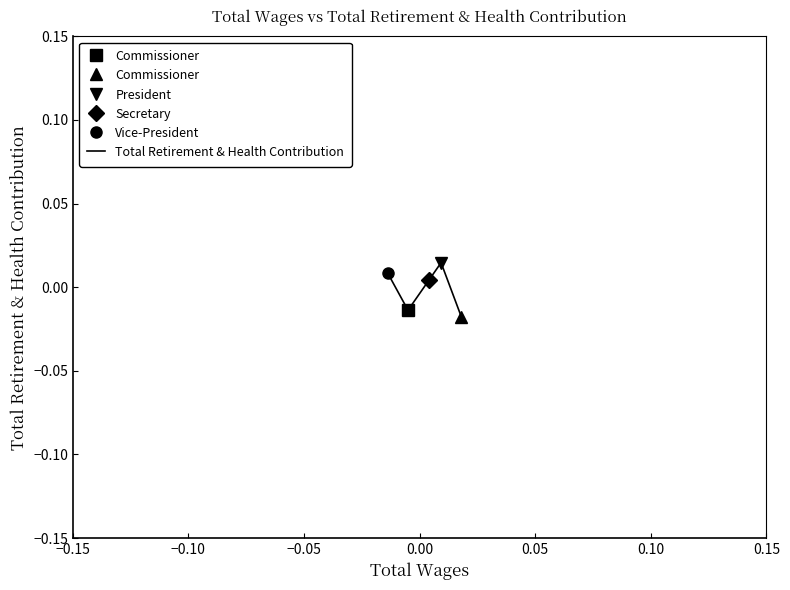

How many points are lower than both their immediate neighbors (excluding endpoints)?

1